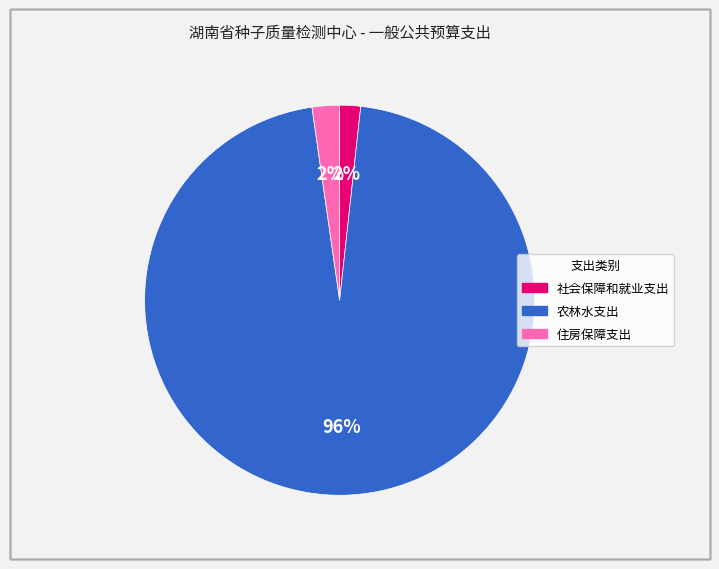

To the nearest percent, what percentage of the pie is 社会保障和就业支出?

2%